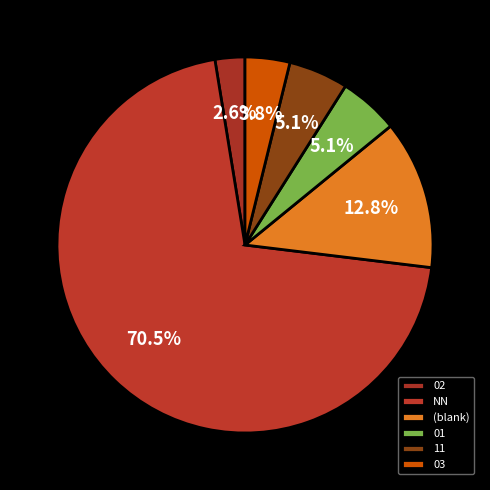

Is there any slice that represents more than half of the pie?

Yes